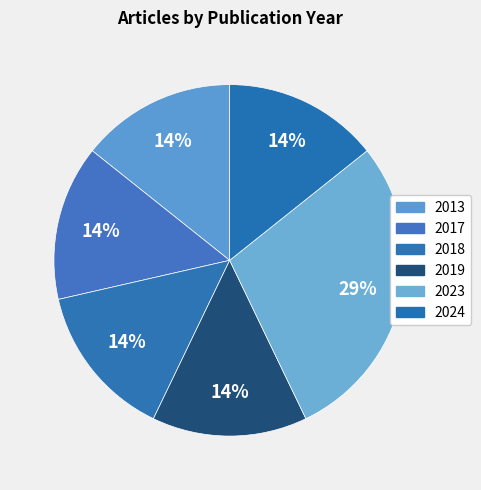

To the nearest percent, what is the combined percentage of 2019 and 2018?

29%